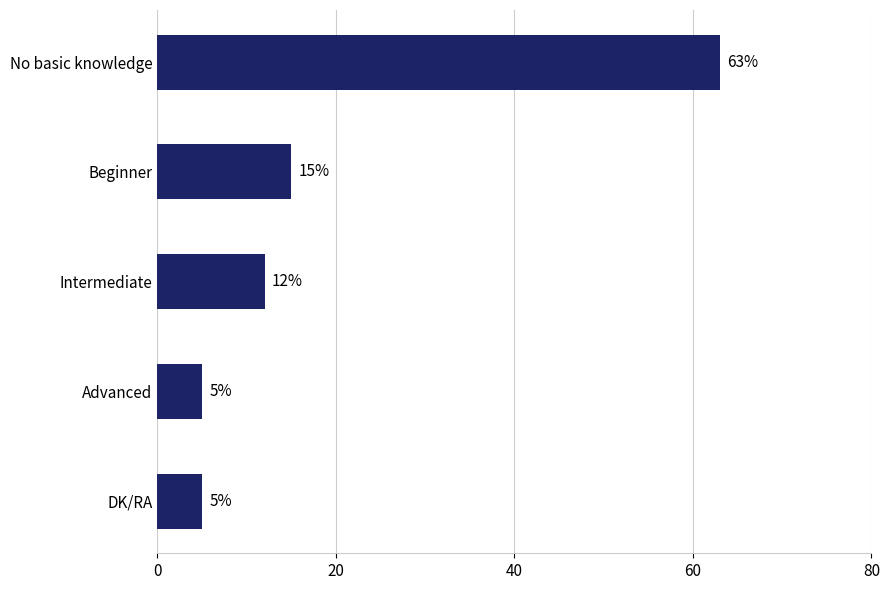

Read the value at Beginner.

15